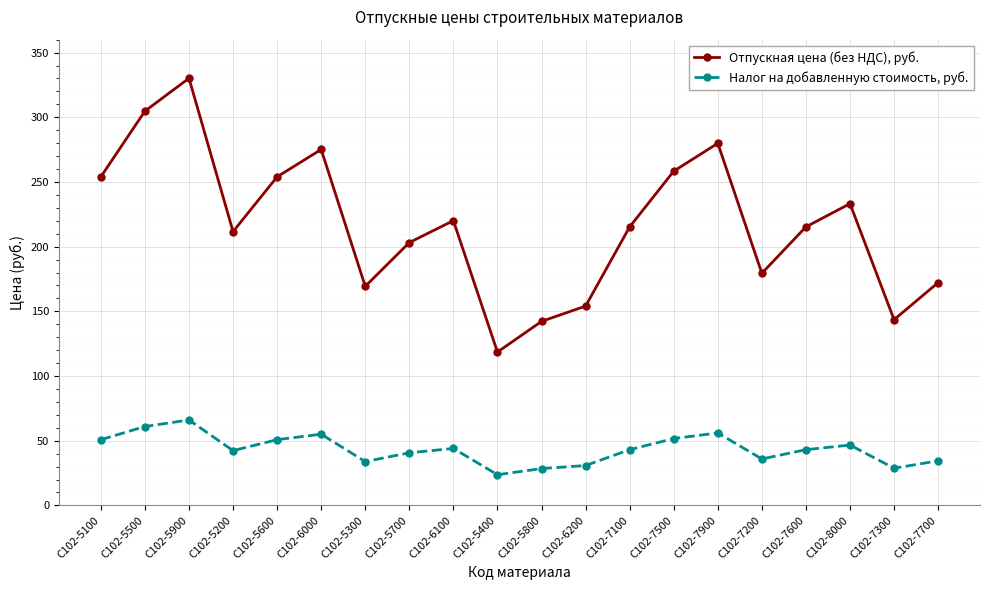

Which series has the largest range (max minus min)?

Отпускная цена (без НДС), руб.